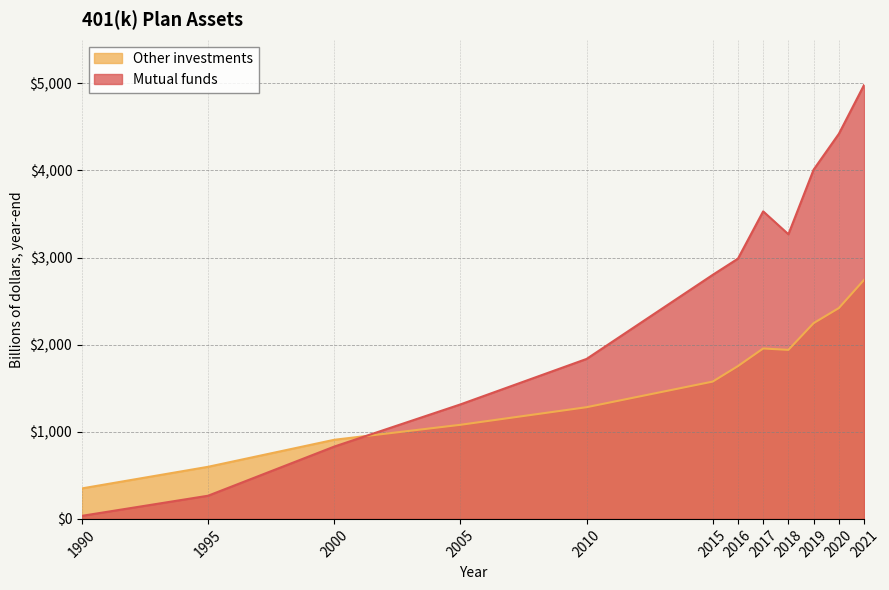

Rank the categories by Mutual funds value from lowest to highest.

1990, 1995, 2000, 2005, 2010, 2015, 2016, 2018, 2017, 2019, 2020, 2021